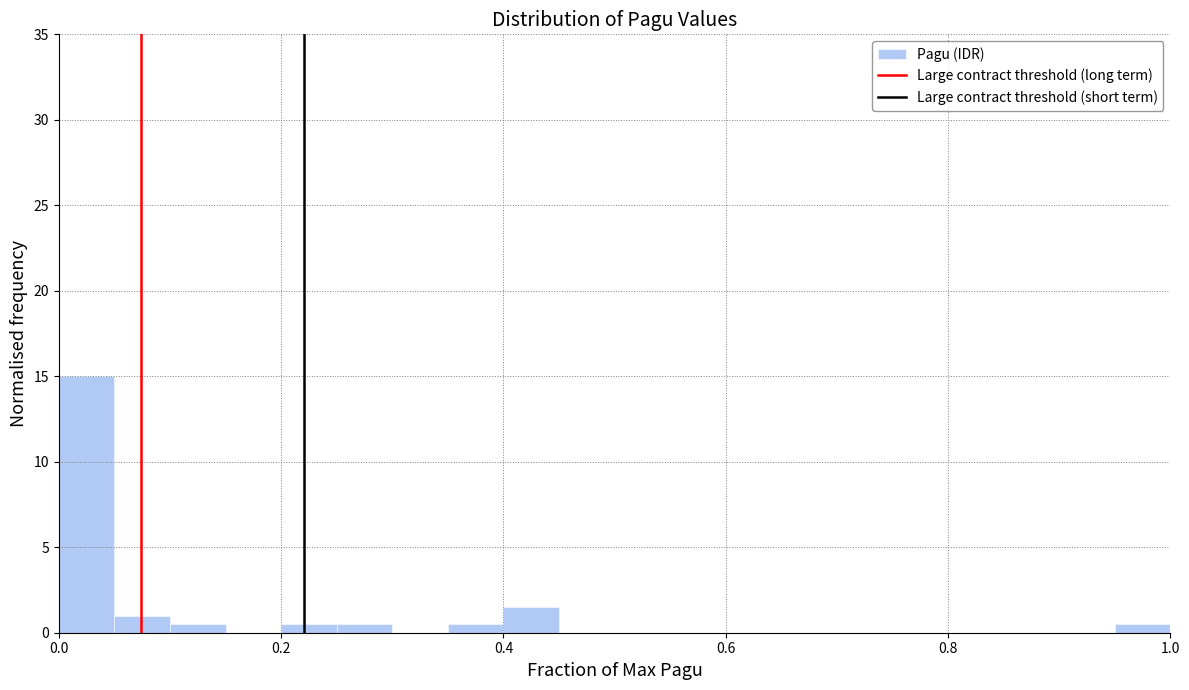

Around what value on the x-axis is the tallest bar? Give the approximate position of its centre, as read against the axis.

0.02